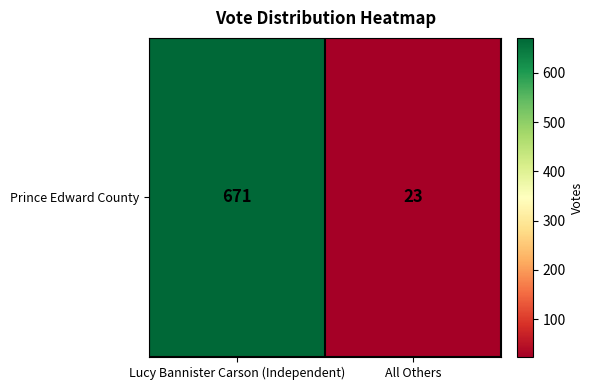

Reading right to left, list all the values displayed in this chart.

23	671